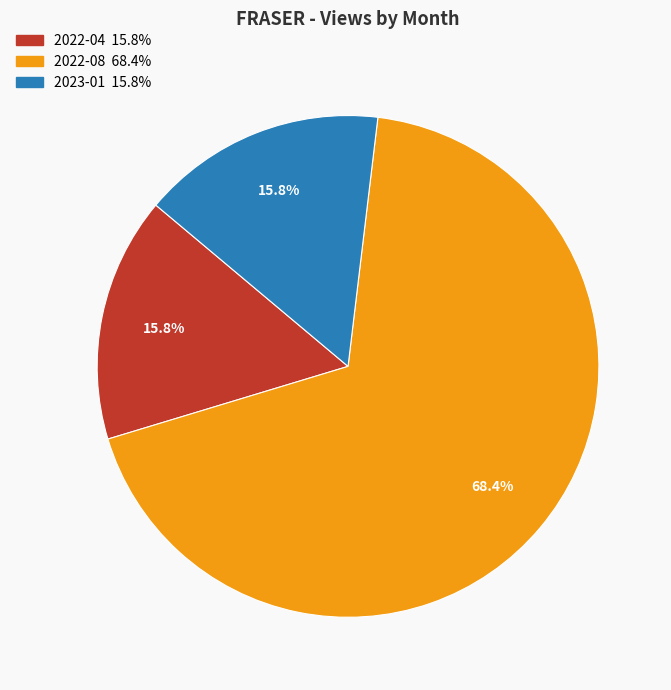

How much of the chart is everything except 2022-04?

84.2%